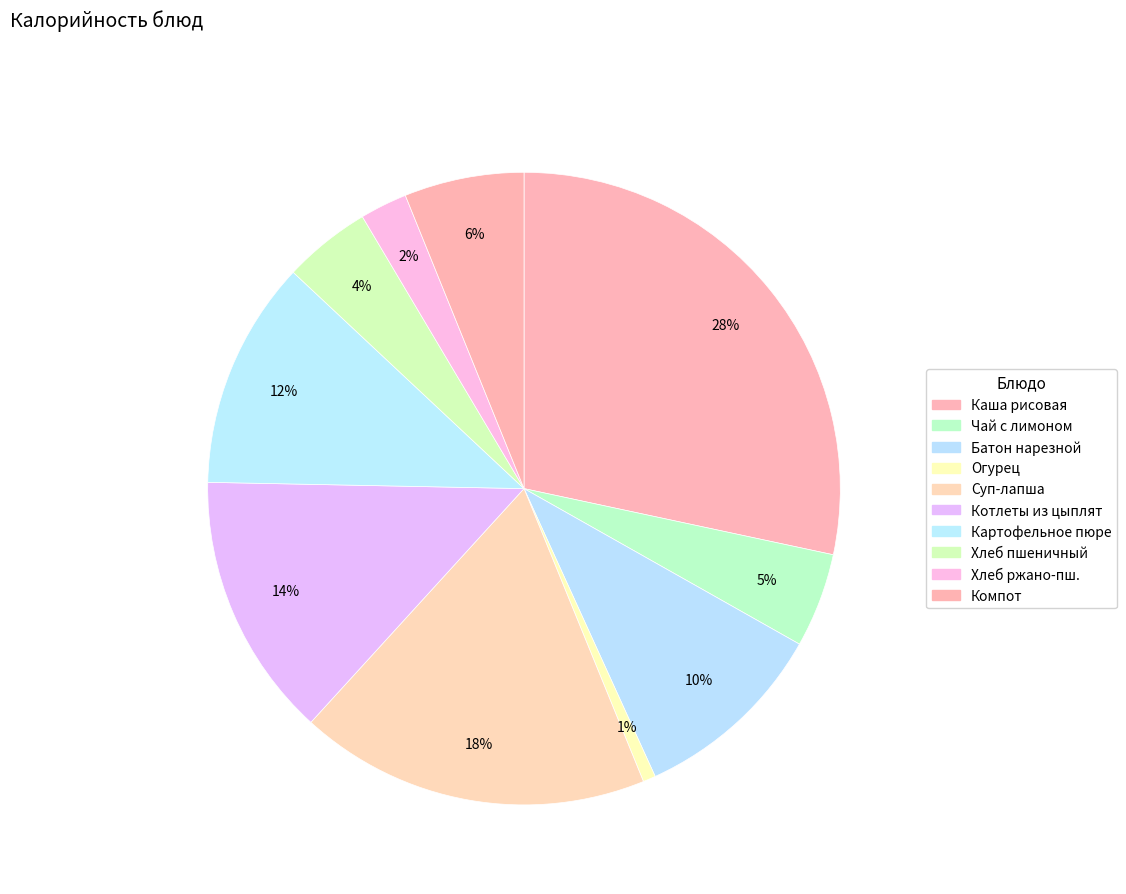

Rank the categories by value from lowest to highest.

Овощи свежие порционно (огурец), Хлеб ржано-пшеничный, Хлеб пшеничный, Чай с лимоном с сахаром, Компот из смеси сухофруктов, Батон нарезной, Картофельное пюре, Котлеты рубленные из цыплят, Суп-лапша домашняя, Каша вязкая молочная из риса